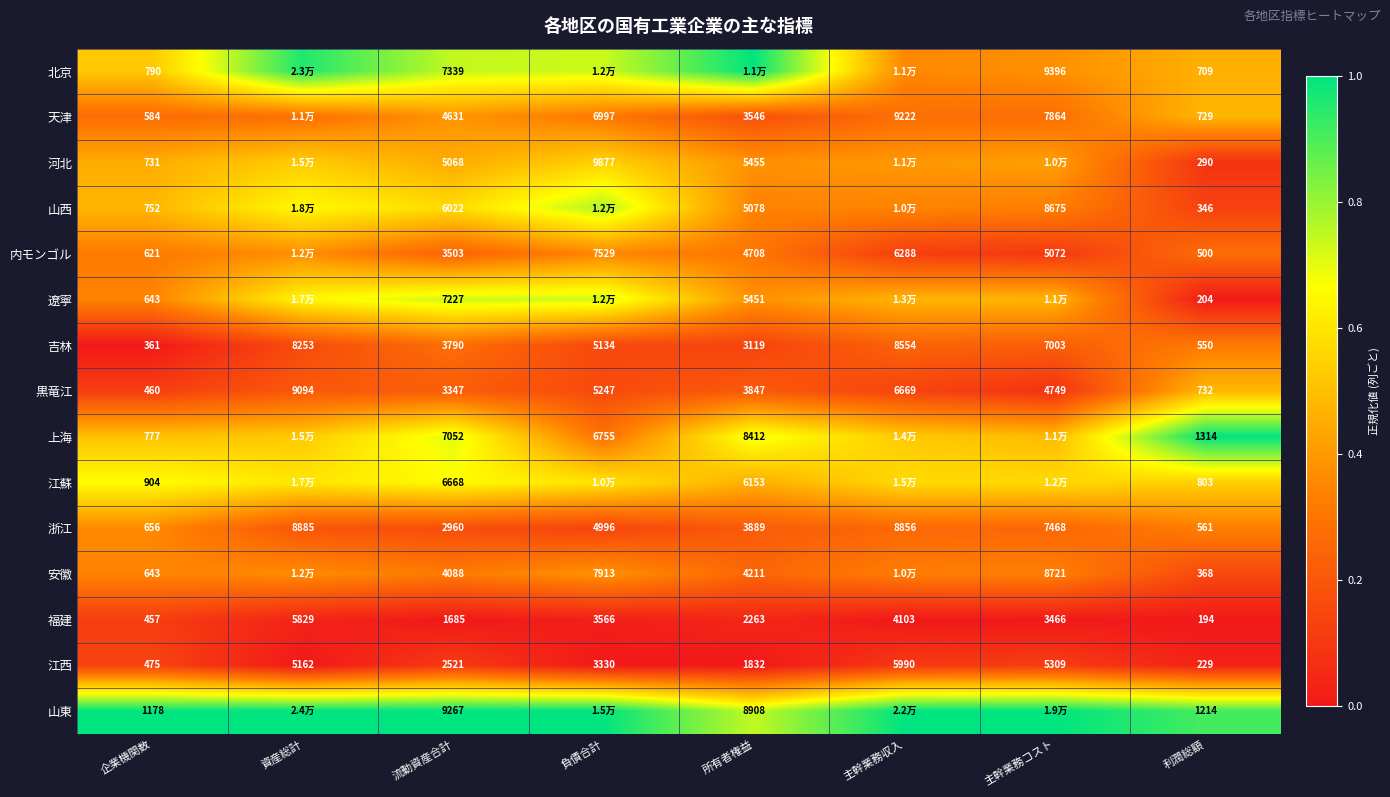

At which label does 浙江 reach its peak?

資産総計